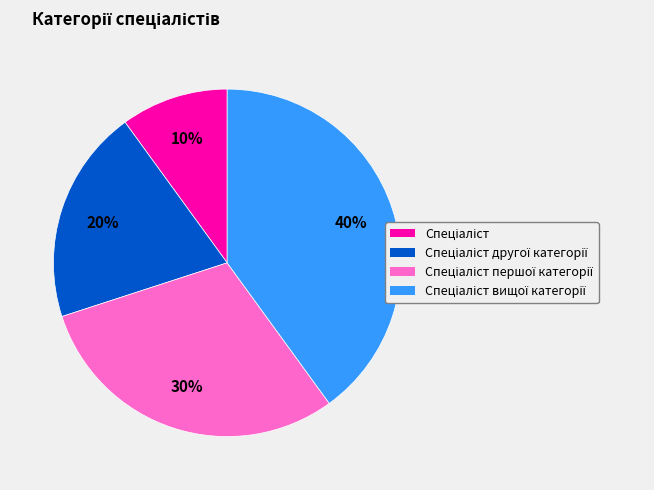

Is there any slice that represents more than half of the pie?

No